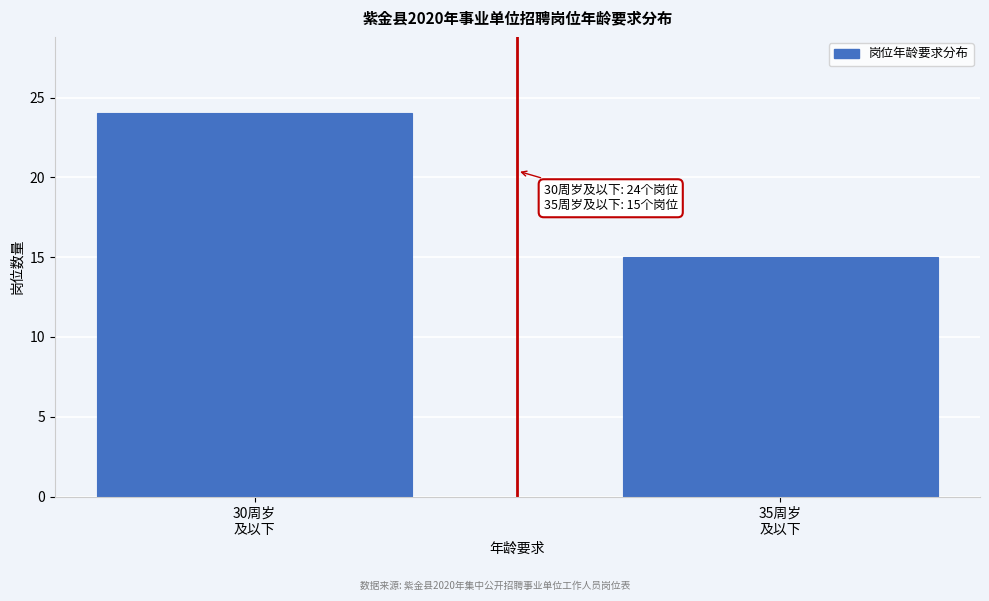

Reading left to right, extract all data points from this chart.

24	15